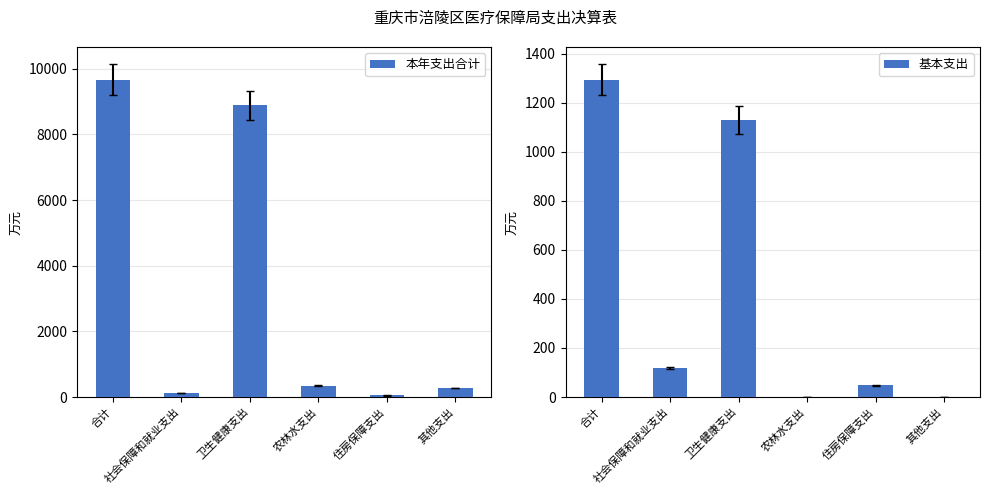

Is it true that 本年支出合计 equals 4929.5 at 合计?

False